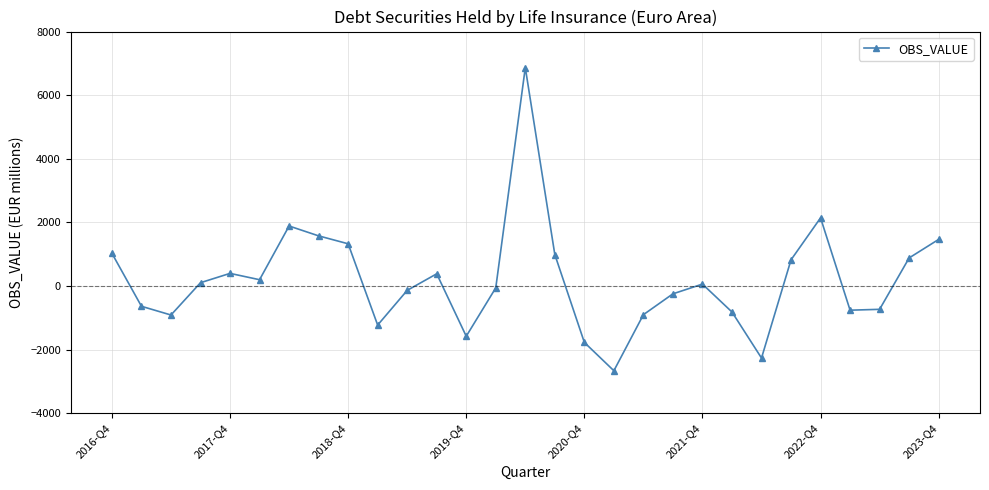

What is the value of the 15th point from the left?

6866.5